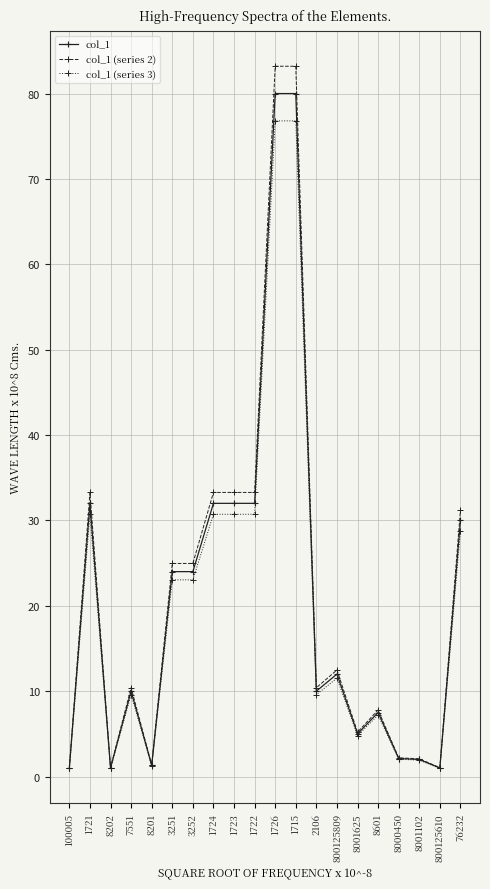

Which series changed the most between 1726 and 76232?

col_1 (series 2)